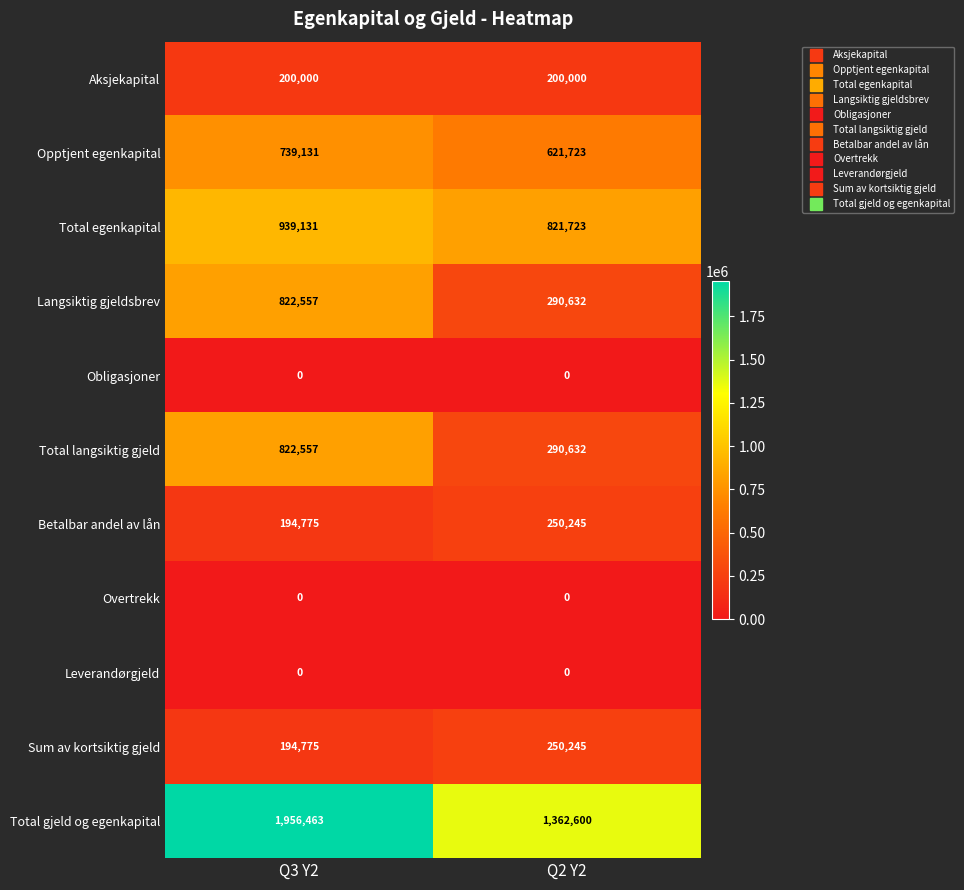

List the labels in order of Total langsiktig gjeld value, smallest first.

Q2 Y2, Q3 Y2